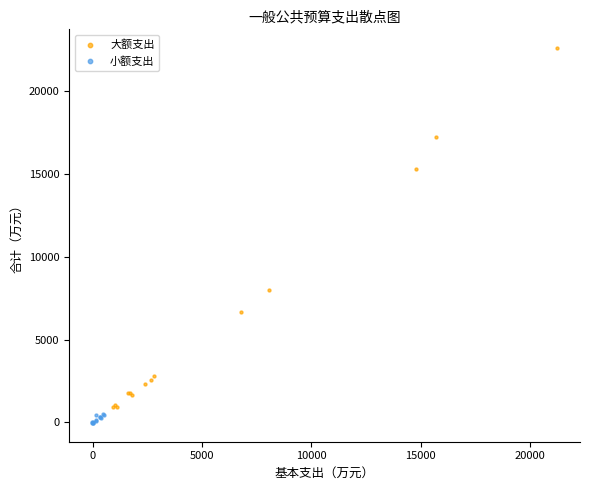

Which series reaches the maximum Y coordinate?

大额支出